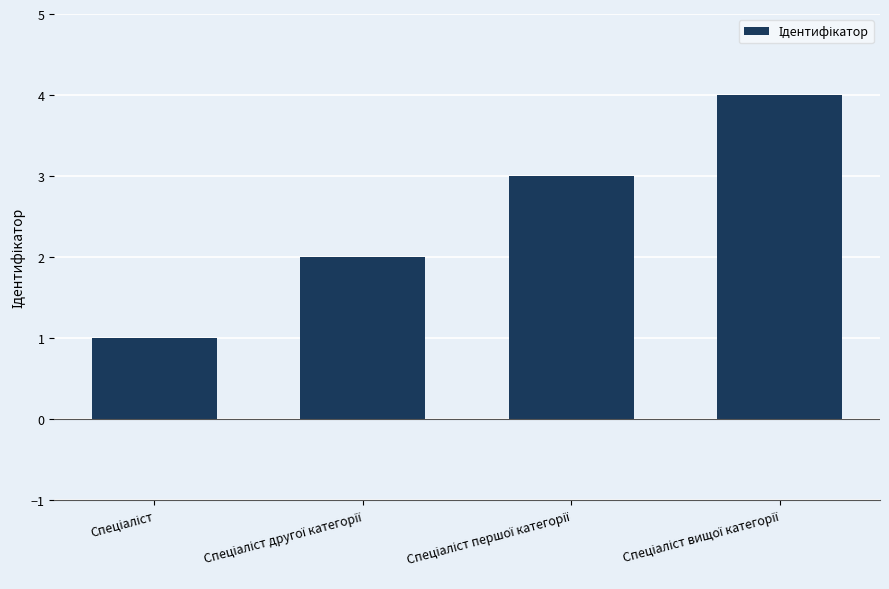

What is the greatest value displayed?

4